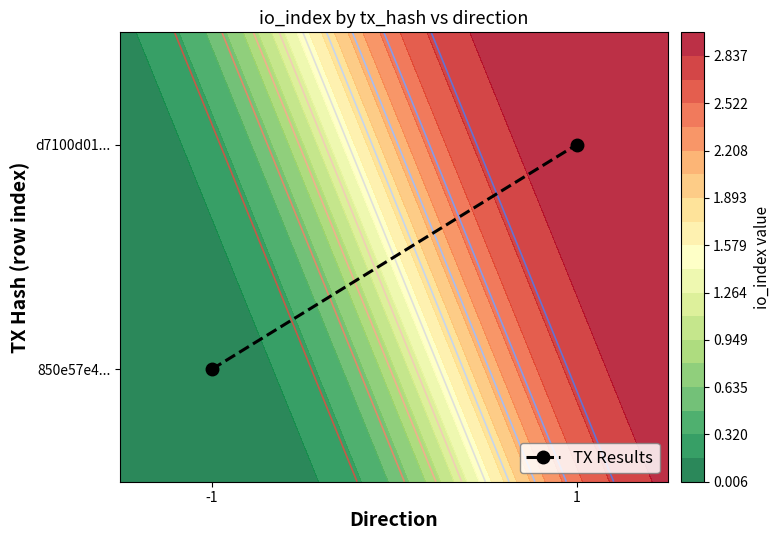

What is the difference between the maximum and minimum values?

1